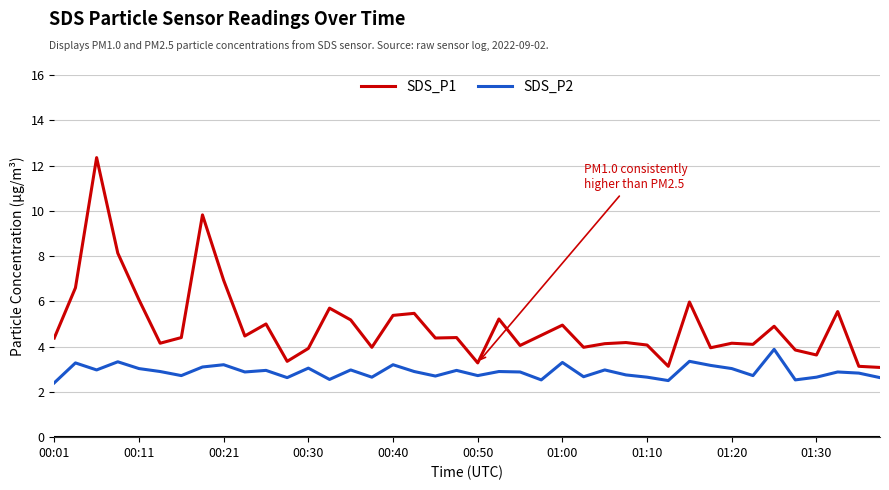

List the series in order of their peak value, highest first.

SDS_P1, SDS_P2